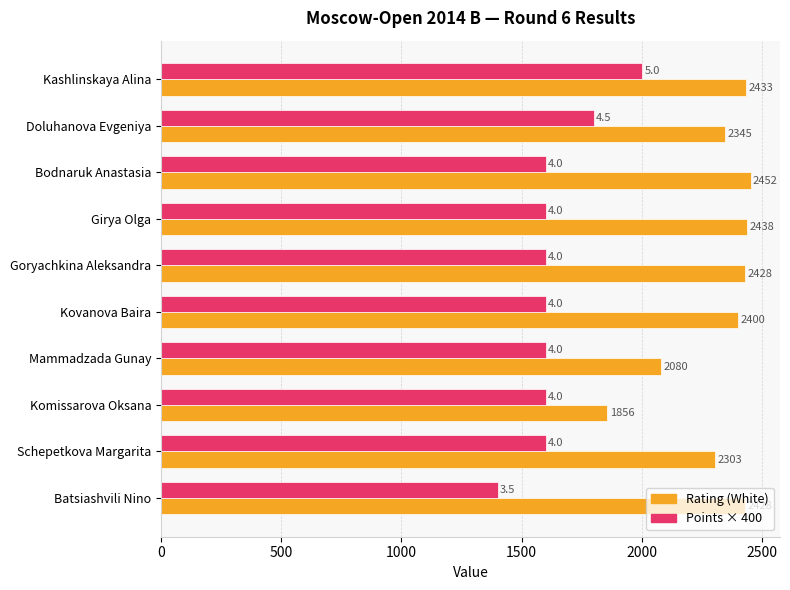

The value of Rating (White) at Bodnaruk Anastasia is 2452. True or false?

True